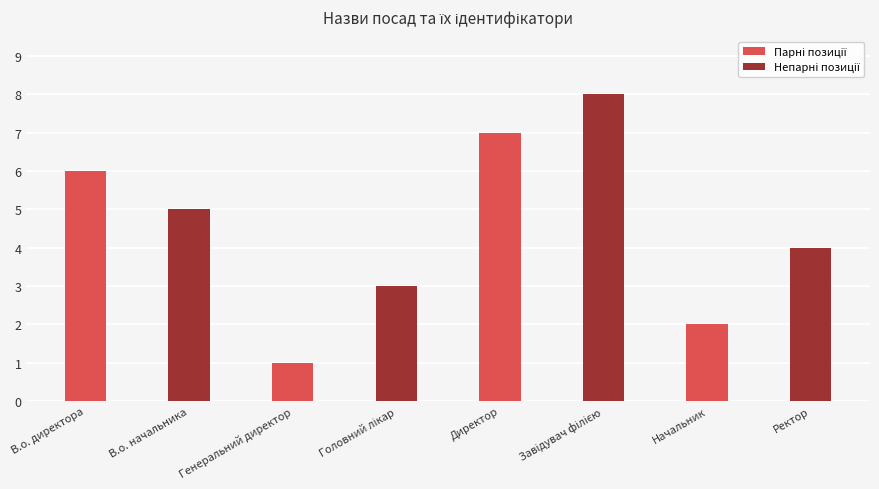

Reading left to right, what are all the values shown in this chart?

6	5	1	3	7	8	2	4